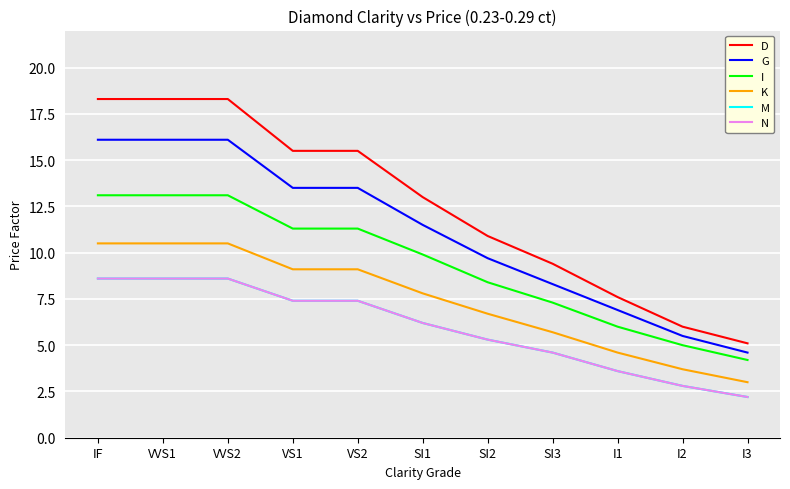

Rank the series by their maximum value, from lowest to highest.

M, N, K, I, G, D